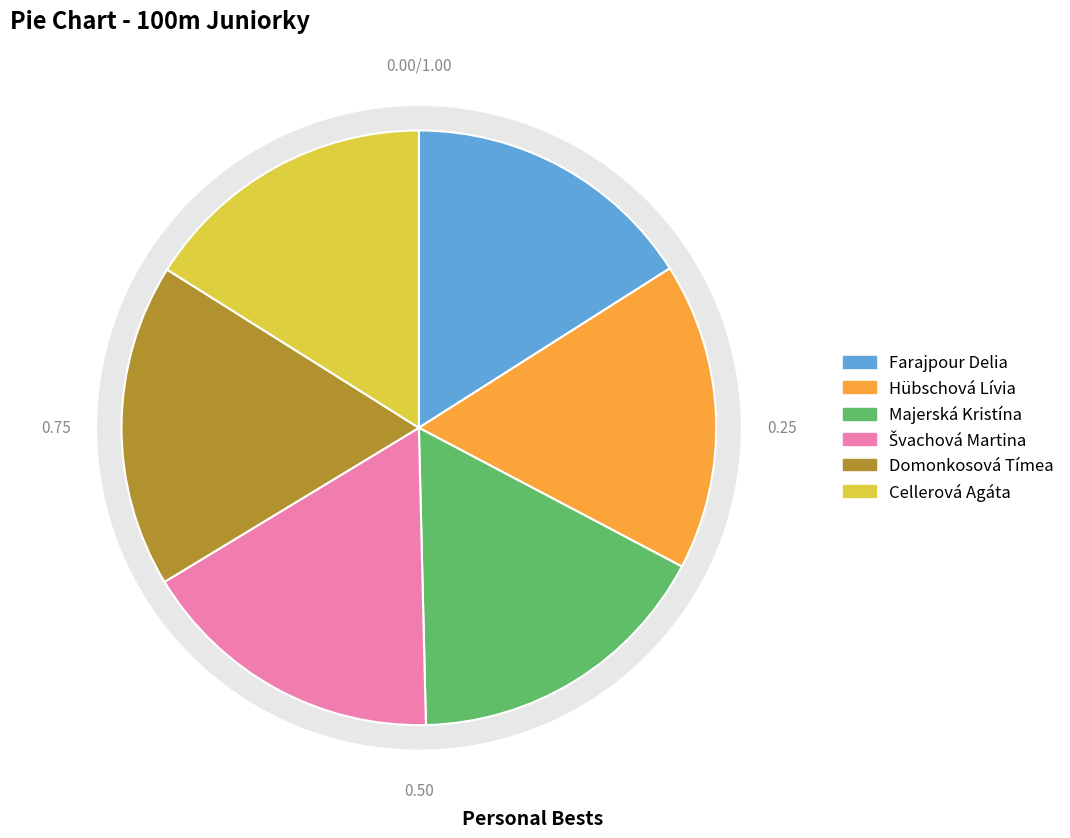

Is there a majority slice in this chart?

No